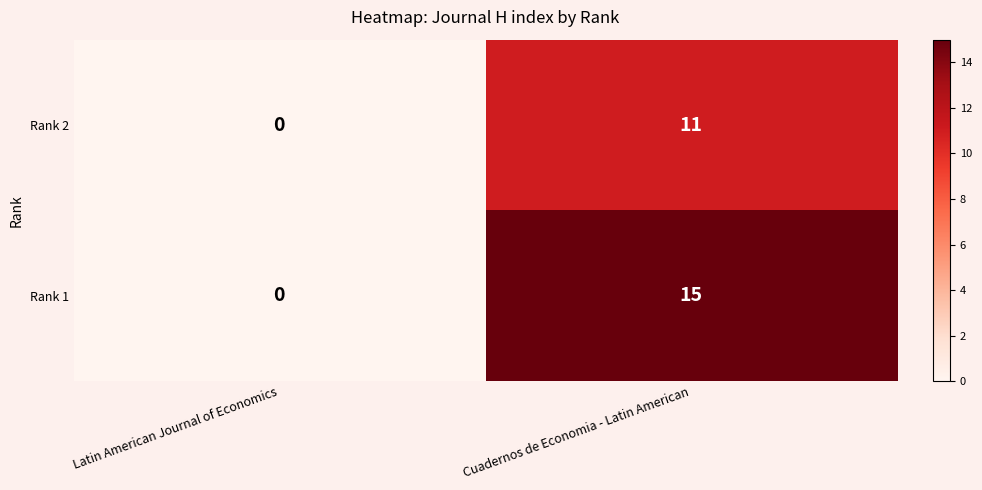

What is the difference between the Rank 1 values at Cuadernos de Economia - Latin American and Latin American Journal of Economics?

15